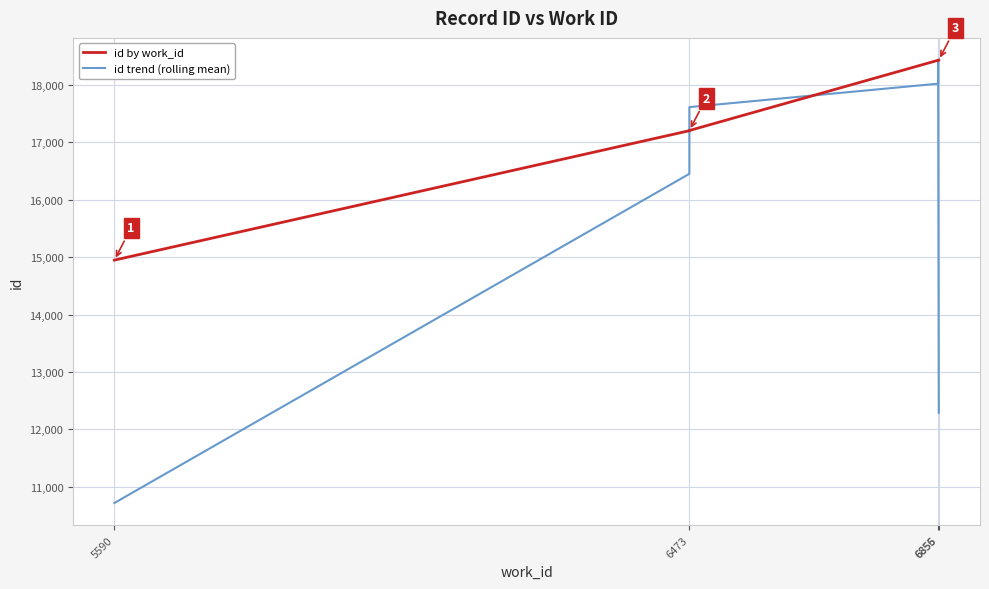

Rank the series at 6855 from lowest to highest value.

id trend (rolling mean), id by work_id